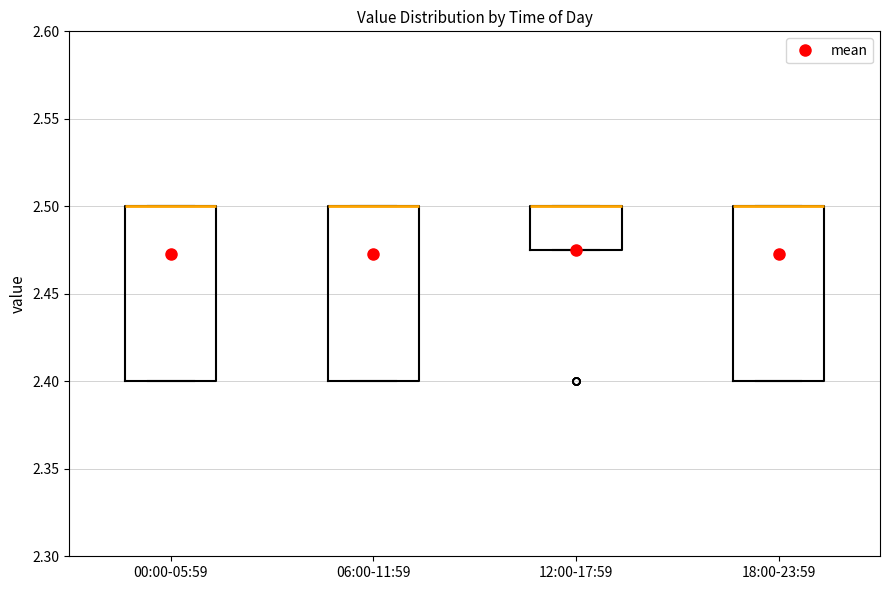

Reading left to right, read every box against the y-axis: the position of its median line, the range the box covers, and the ends of its whiskers. The values are not printed on the chart, so give them approximately, as read against the axis.

00:00-05:59: median 2.500 (drawn on the box's upper edge), box 2.400 to 2.500, whiskers 2.400 to 2.500
06:00-11:59: median 2.500 (drawn on the box's upper edge), box 2.400 to 2.500, whiskers 2.400 to 2.500
12:00-17:59: median 2.500 (drawn on the box's upper edge), box 2.475 to 2.500, whiskers 2.475 to 2.500
18:00-23:59: median 2.500 (drawn on the box's upper edge), box 2.400 to 2.500, whiskers 2.400 to 2.500